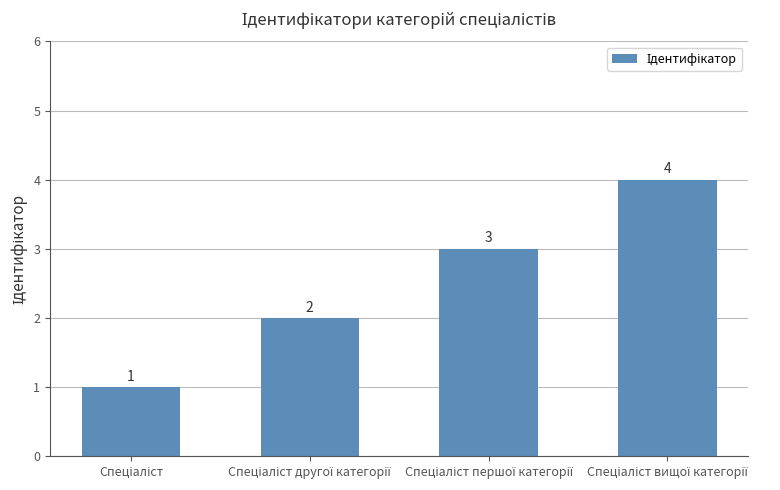

What is the maximum value shown in the chart?

4